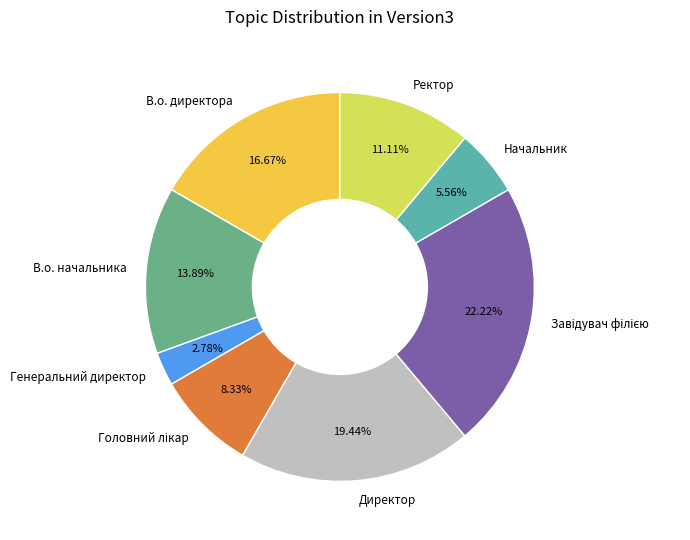

Combined, do Ректор and В.о. начальника account for over 50%?

No